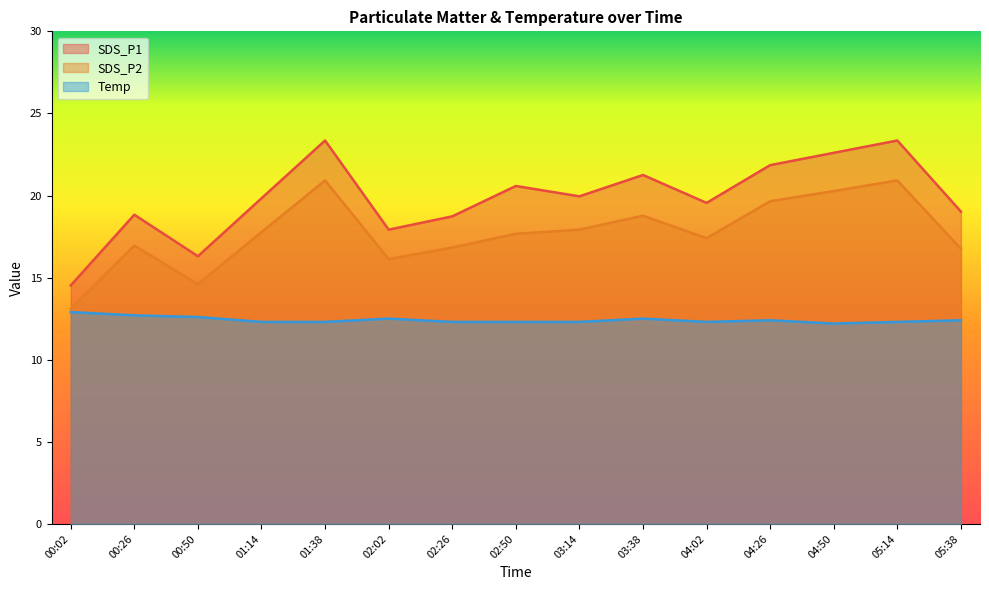

What is the lowest value of the SDS_P1 series?

14.5